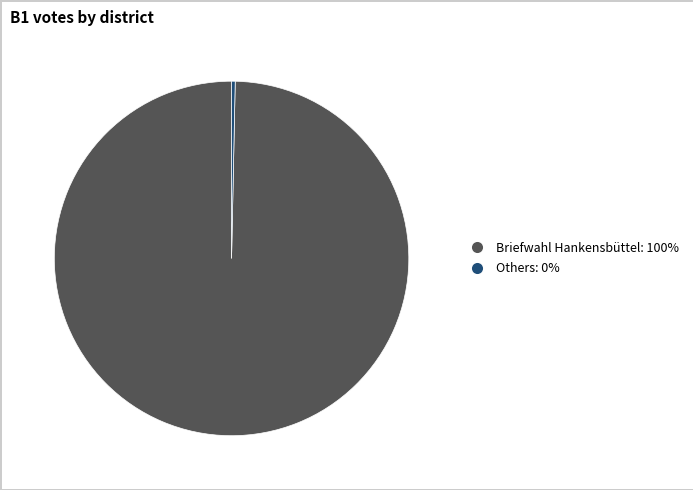

Combined, do Others: 0% and Briefwahl Hankensbüttel: 100% account for over 50%?

Yes